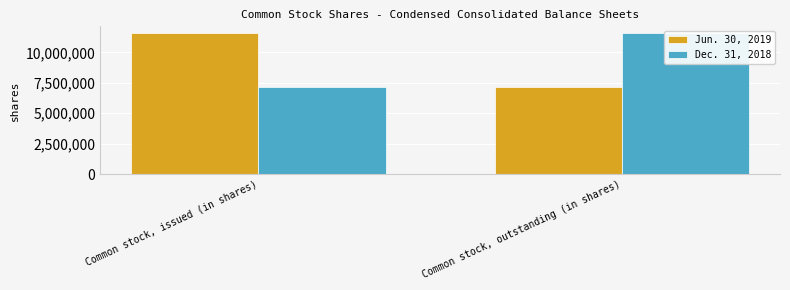

What is the label of the 2nd bar from the left?

Common stock, outstanding (in shares)